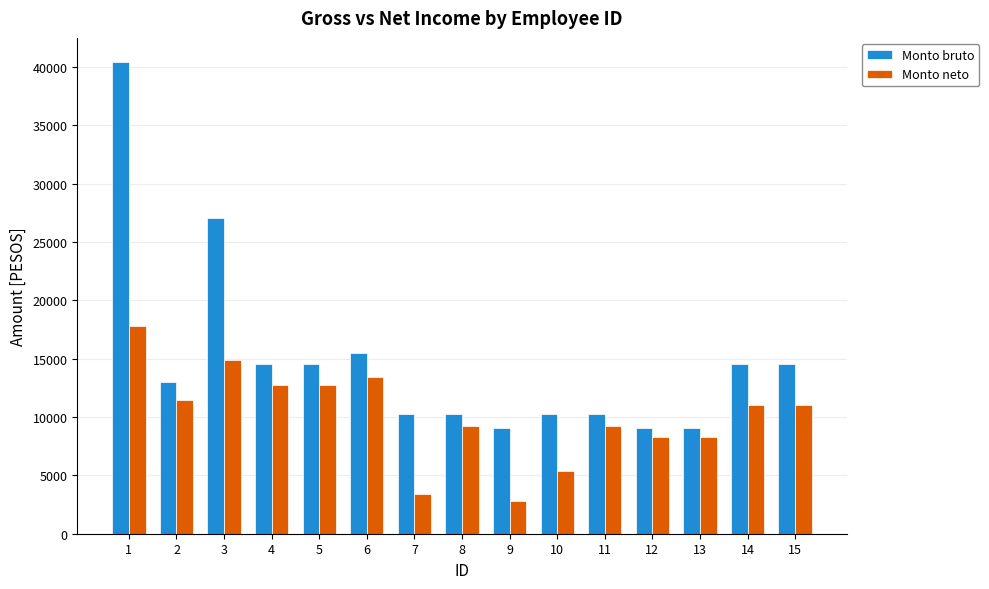

What is the sum of all Monto bruto values?

222361